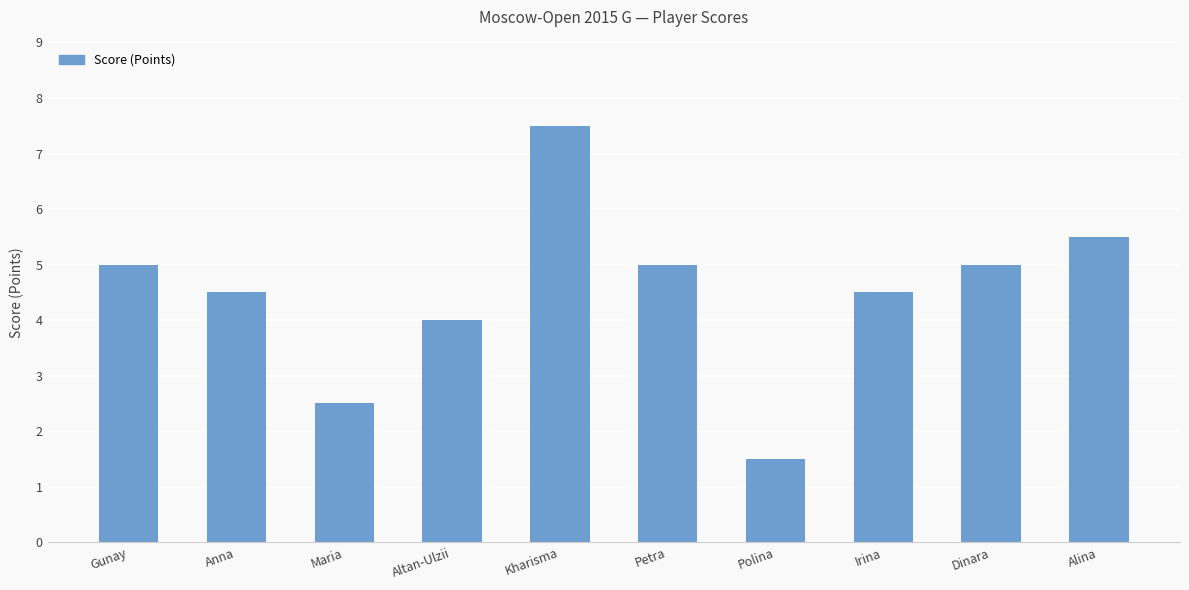

The chart shows a value of 6.2 at Anna. True or false?

False